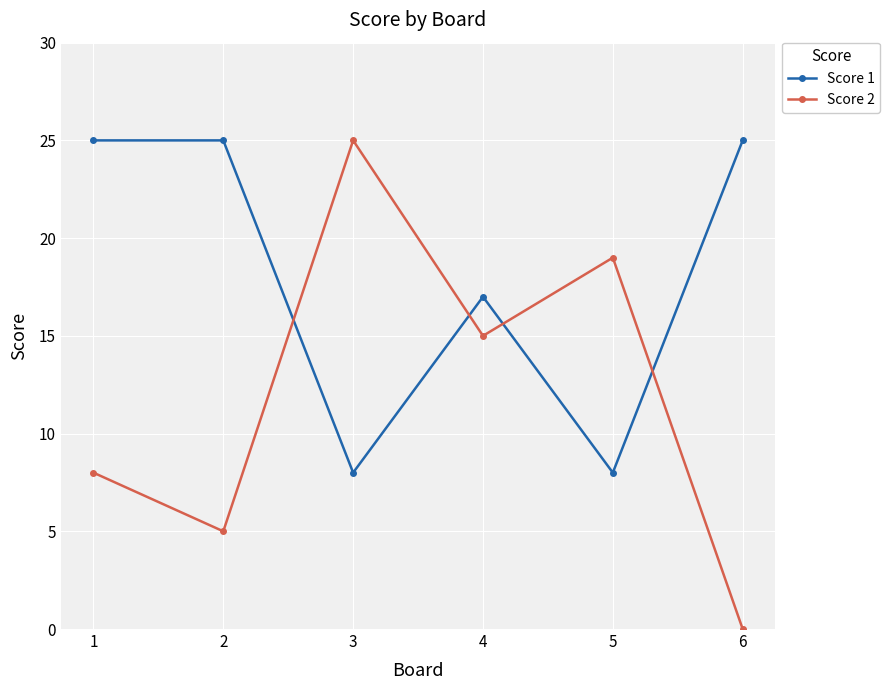

The value of Score 1 at 4 is 5. True or false?

False